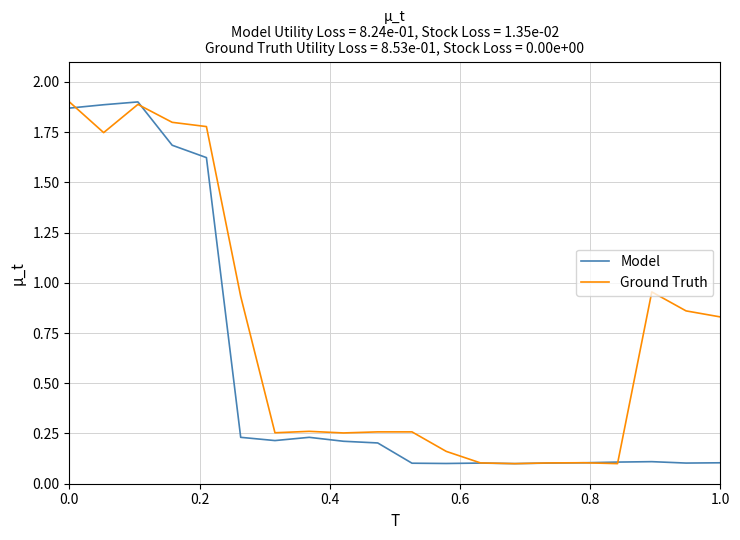

How many lines are shown in the chart?

2